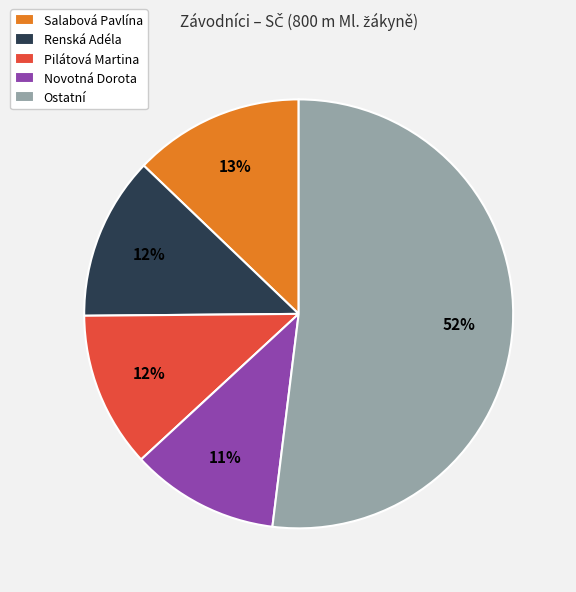

How many segments does this pie chart have?

5